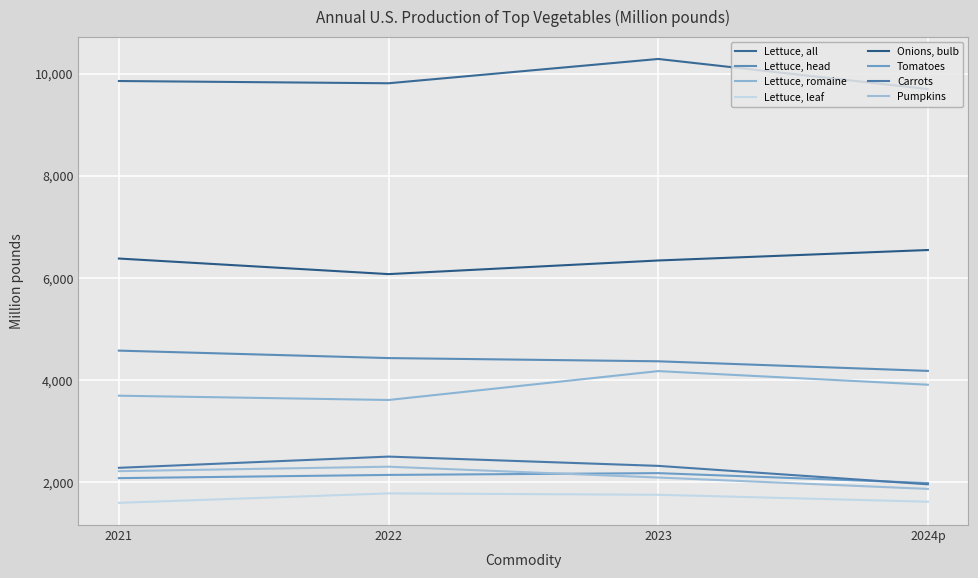

Count the number of data series in this chart.

8